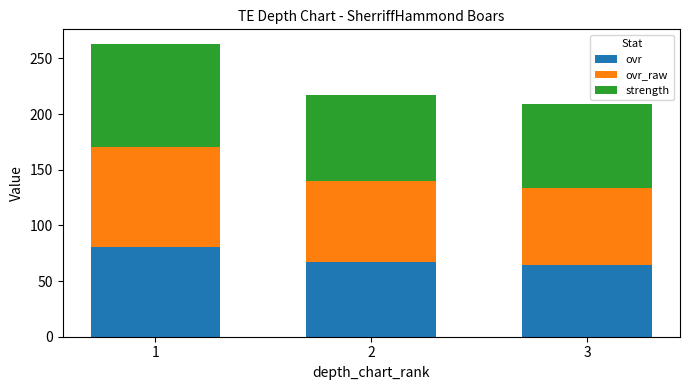

What is the total value across all series at 3?

209